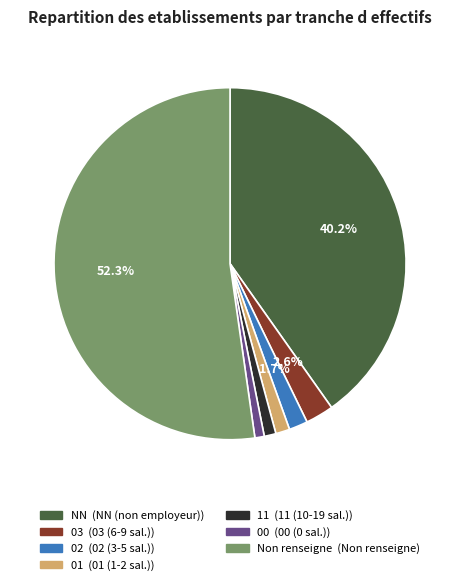

Does any single category account for the majority?

Yes